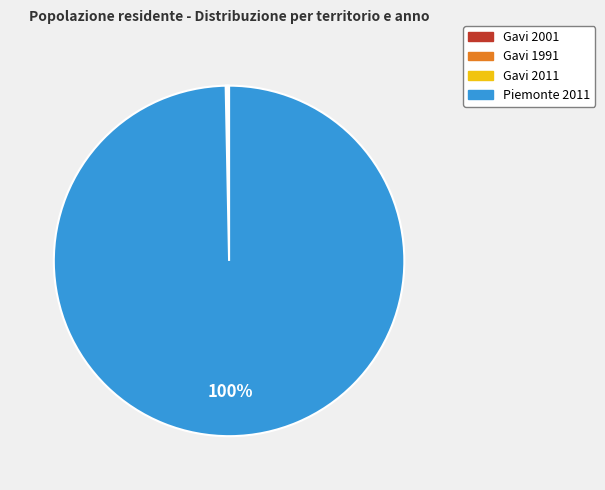

What percentage is the Piemonte 2011 slice, to the nearest percent?

100%